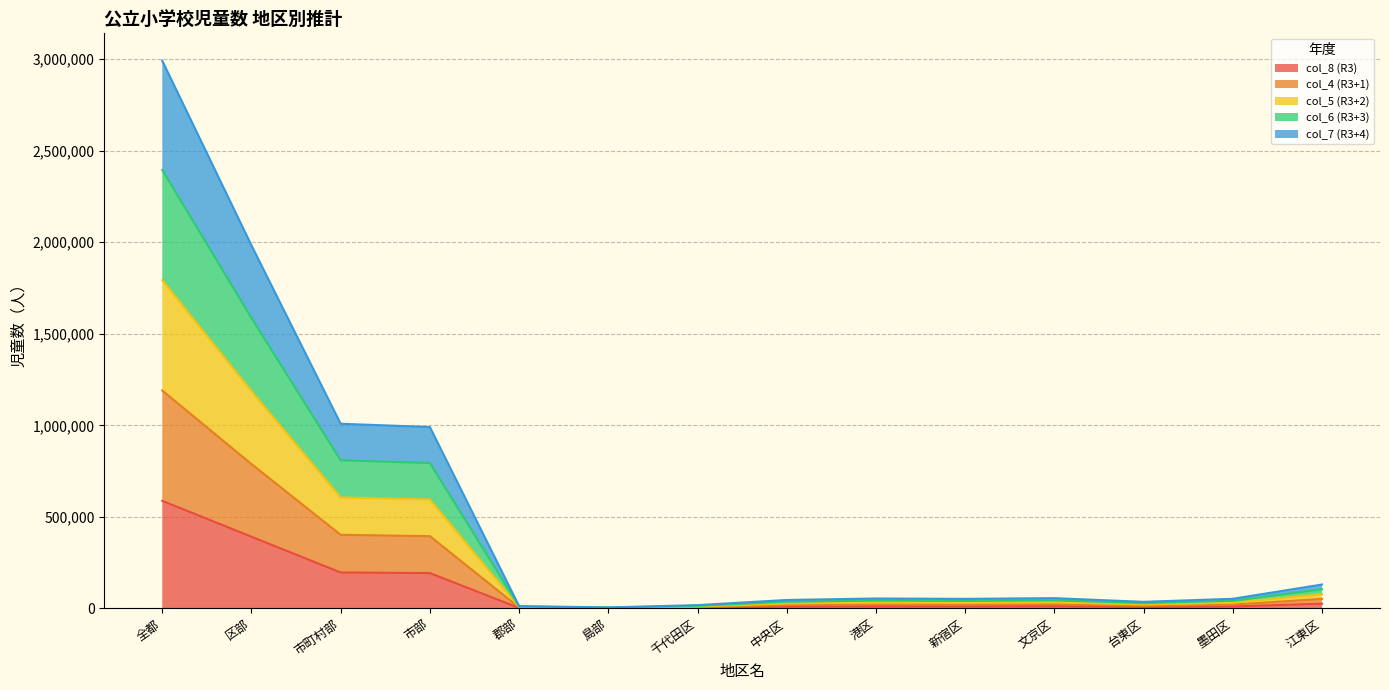

Which series has the widest spread of values?

col_6 (R3+3)